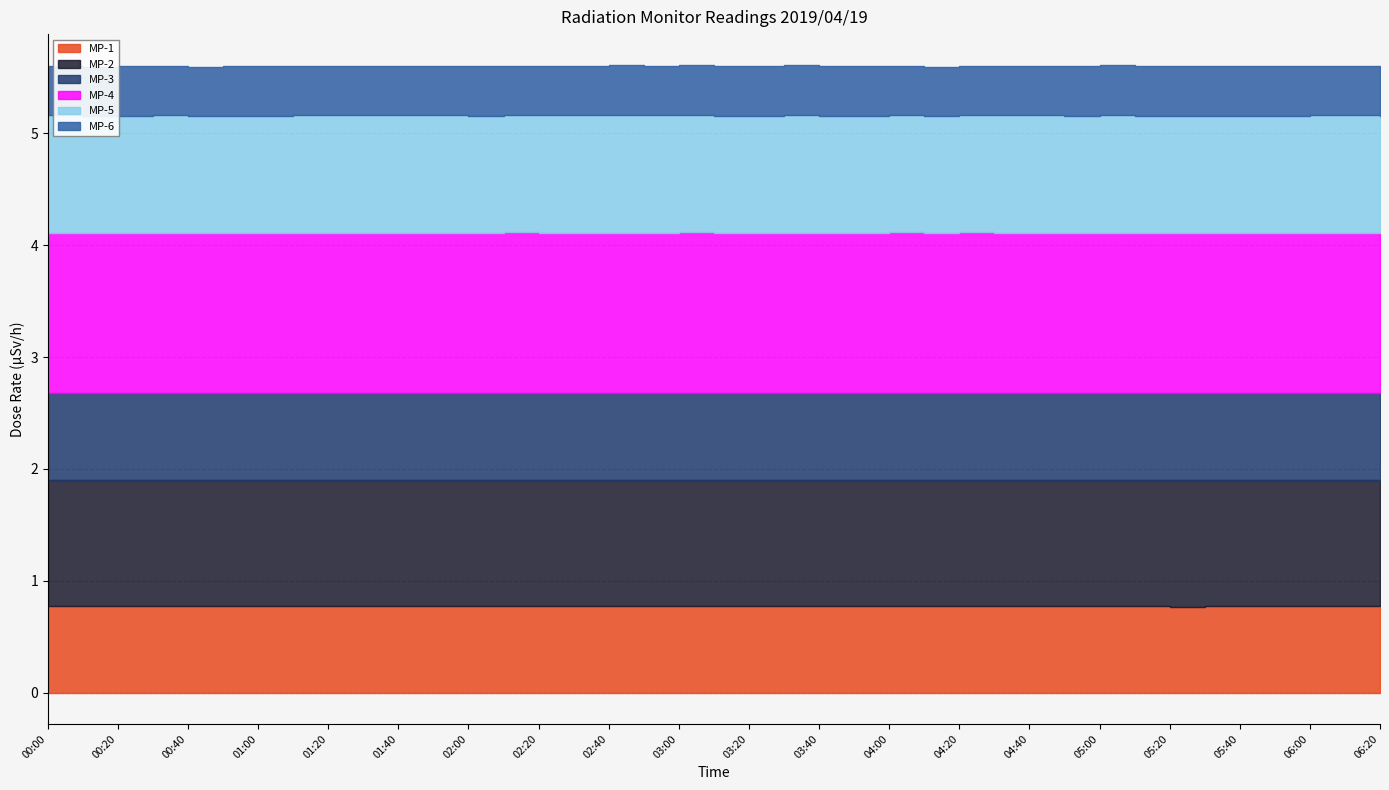

Which series has the largest total across all categories?

MP-4